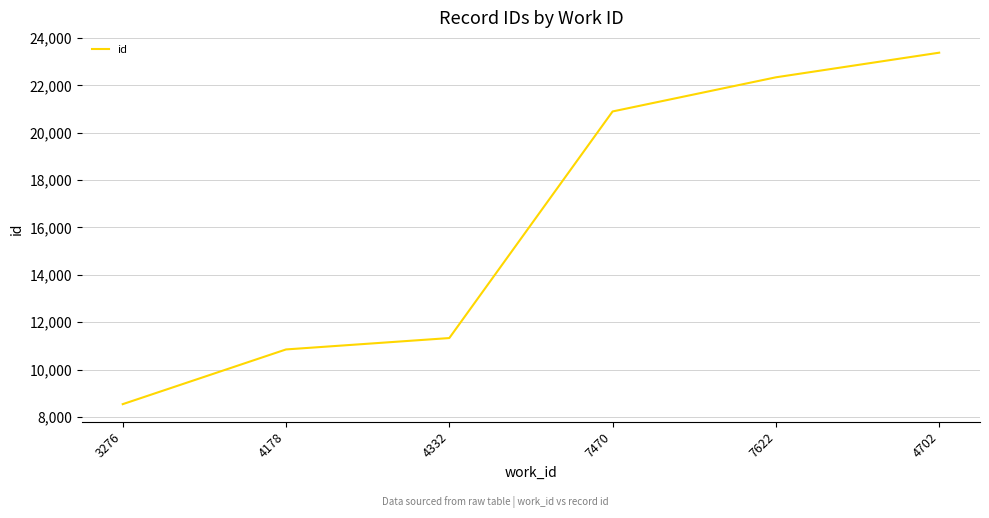

Rank the categories by value from highest to lowest.

4702, 7622, 7470, 4332, 4178, 3276